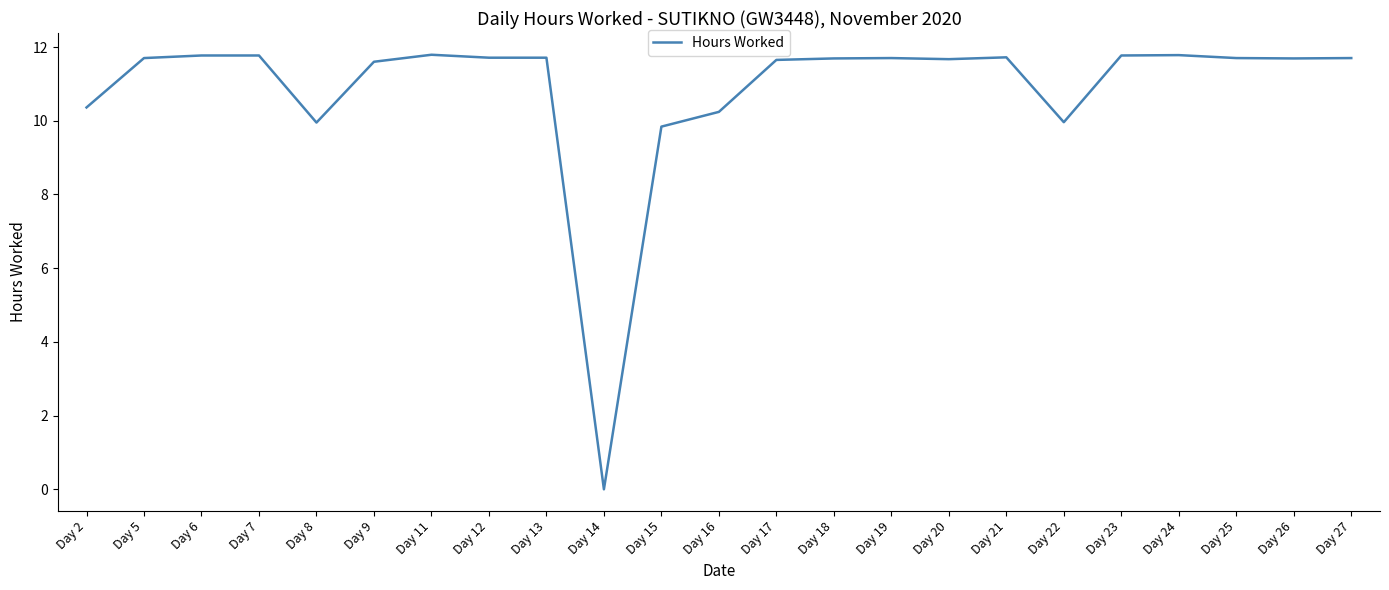

What is the difference between the maximum and minimum values?

11.8